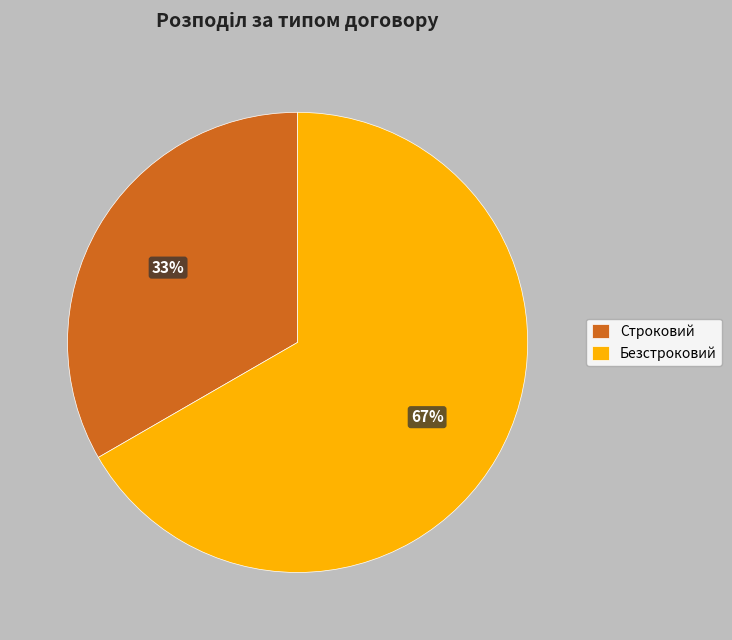

Between Безстроковий and Строковий, which is larger?

Безстроковий